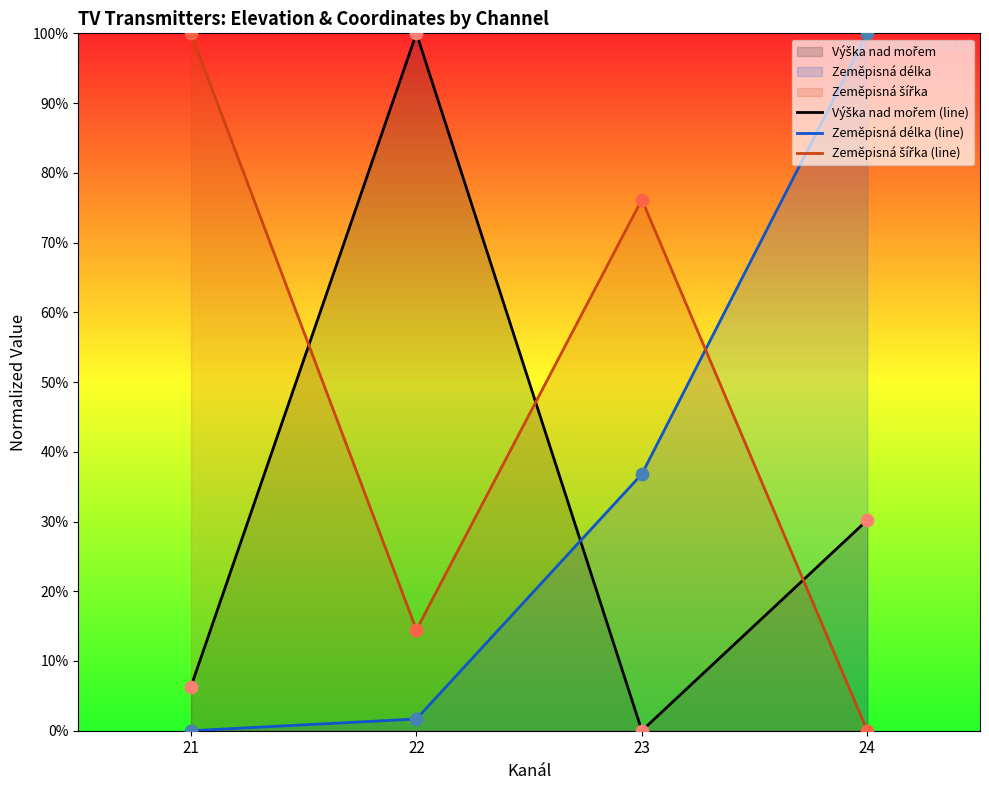

Which series reaches the minimum Y coordinate?

Výška nad mořem (line)